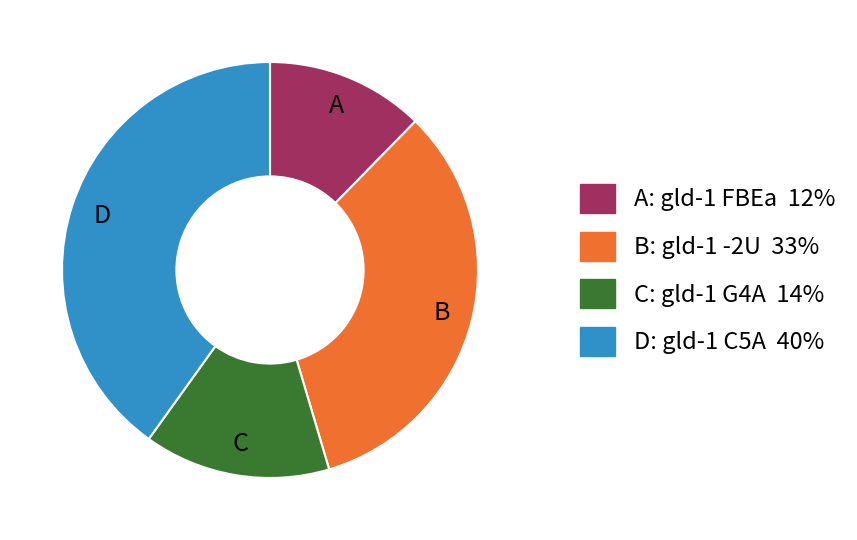

Does any single category account for the majority?

No